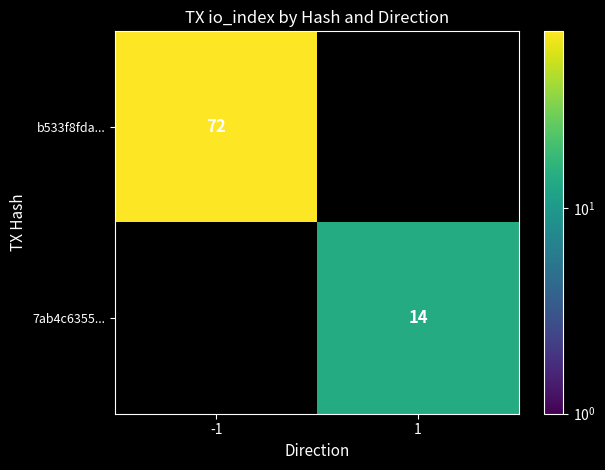

The 7ab4c6355... series shows 14 at 1. True or false?

True